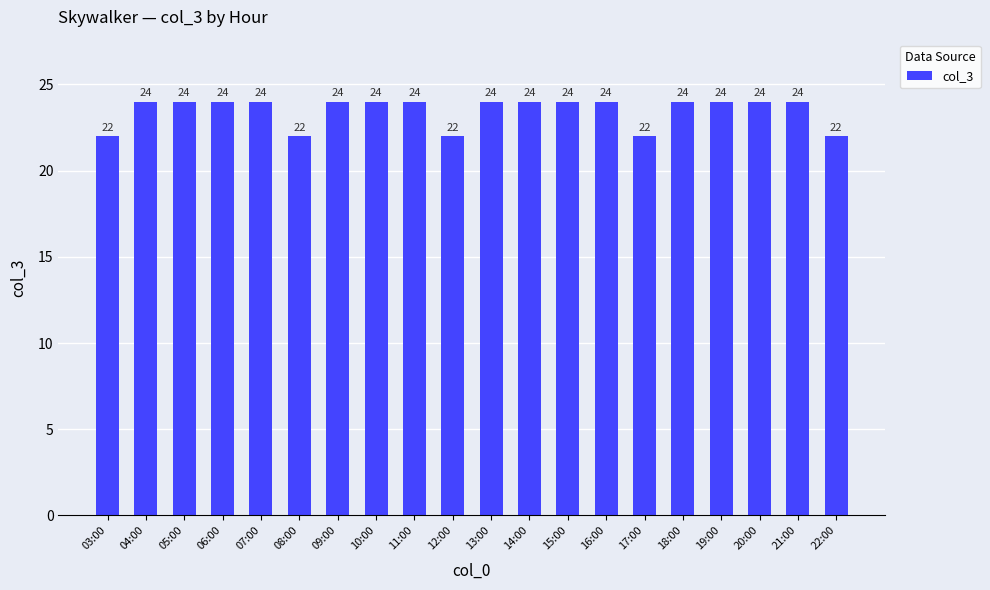

What is the value of the 6th bar from the left?

22